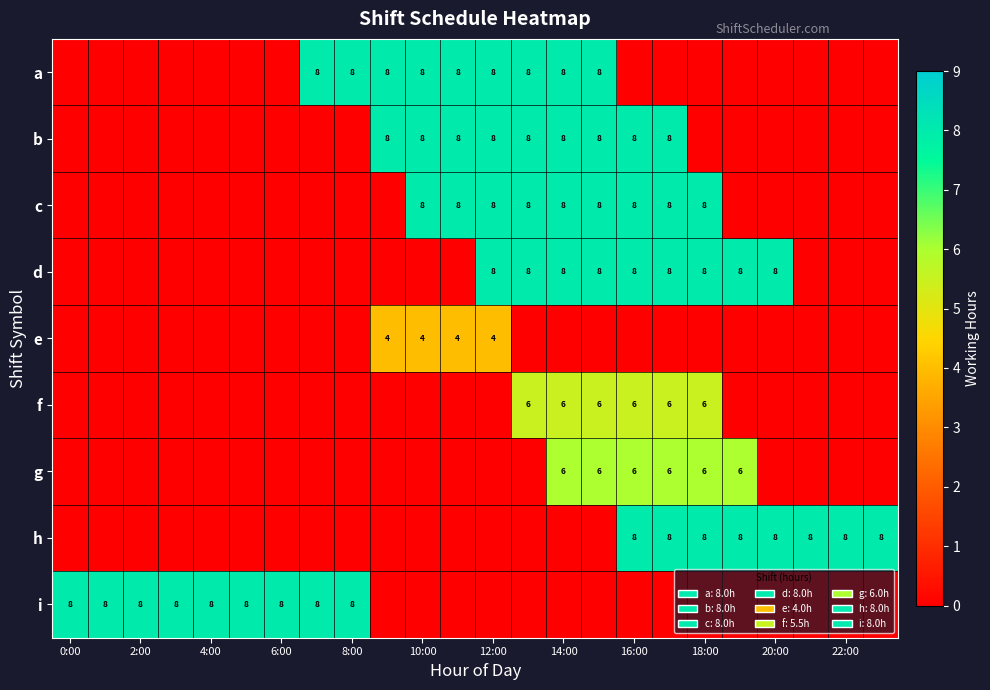

True or false: d has a value of 3 at 14:00.

False